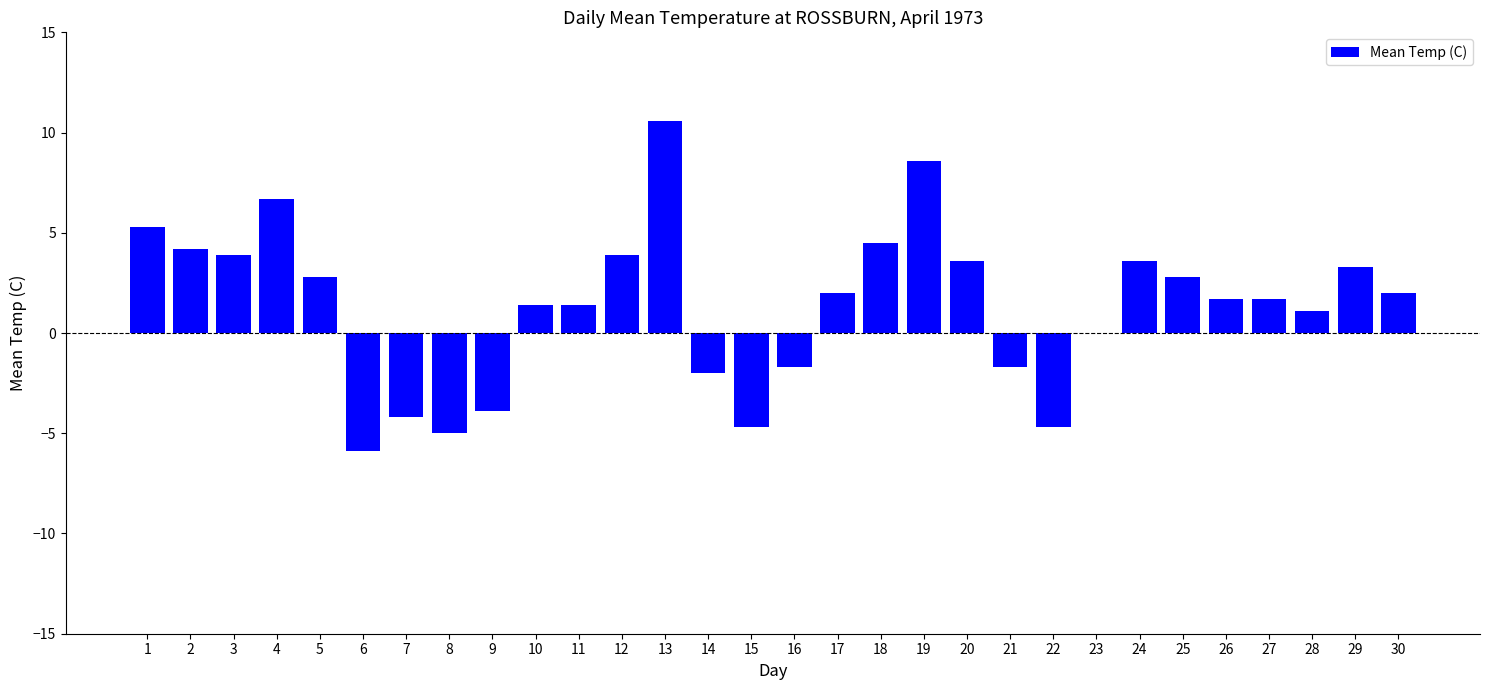

How many distinct data groups are displayed?

1